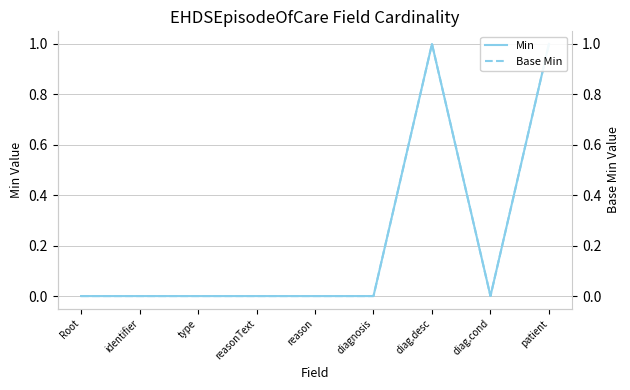

What is the label of the 1st point from the left?

Root